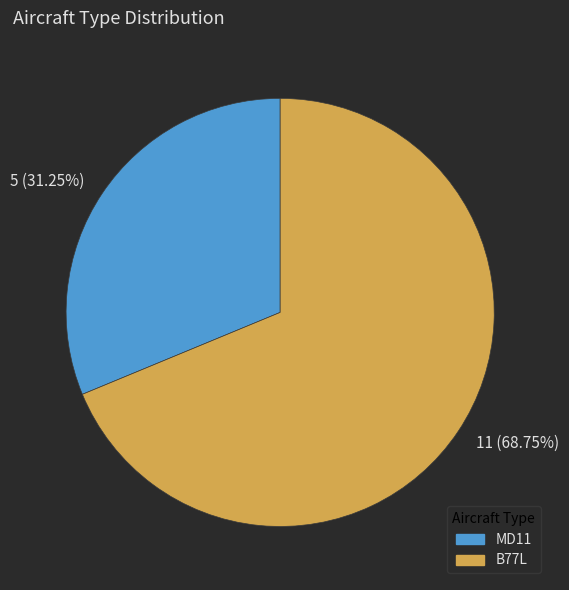

What is the ratio of the value at MD11 to the value at B77L?

0.5